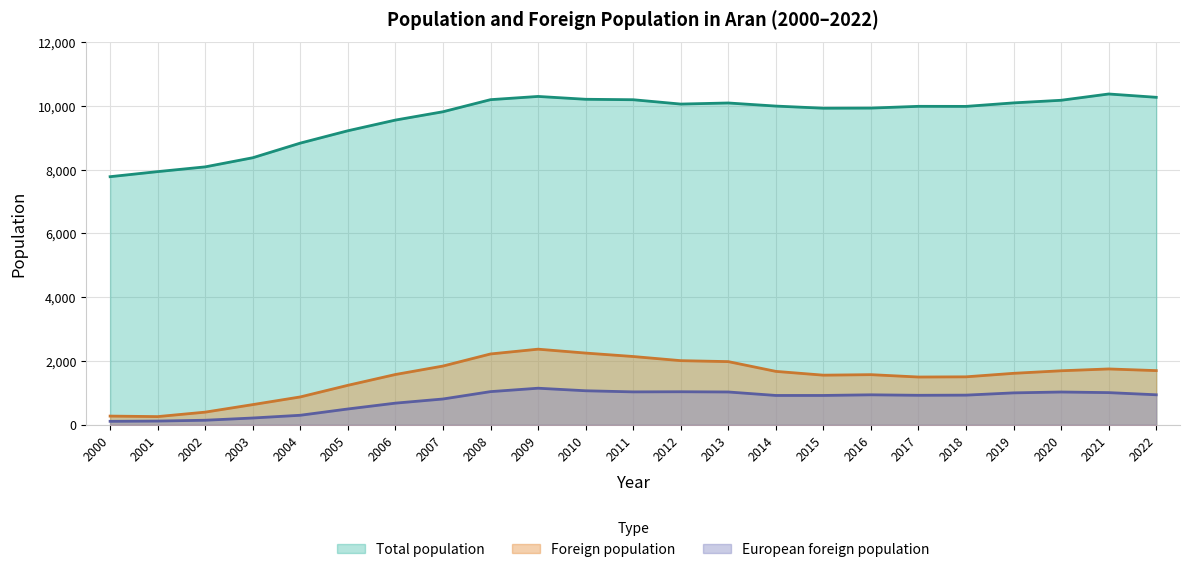

What is the minimum value shown in the chart?

109